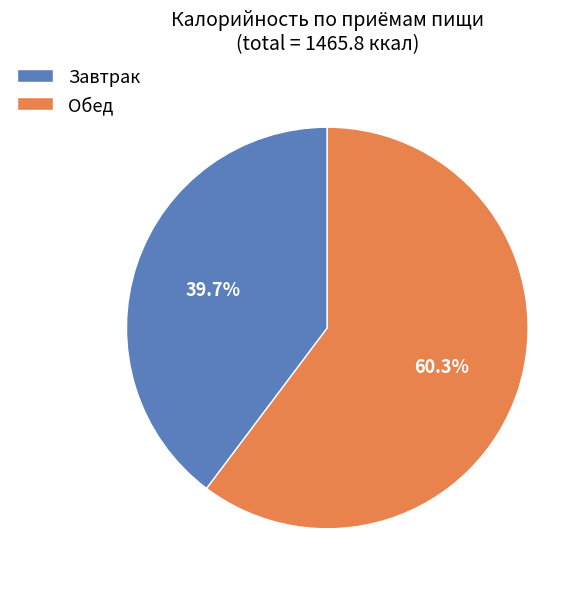

To the nearest percent, what is the difference between the Завтрак and Обед slice percentages?

21%